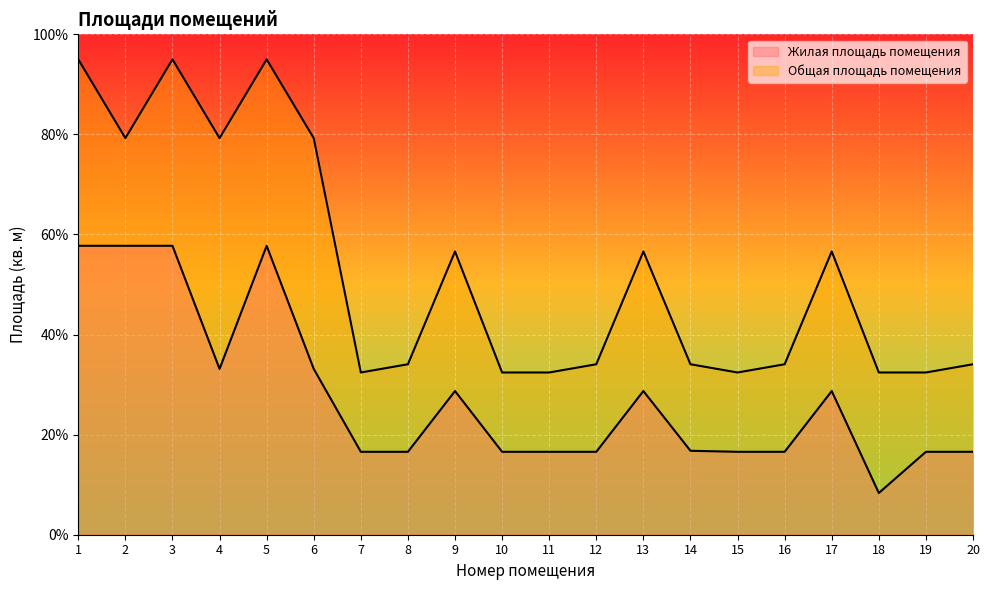

The value of Жилая площадь помещения at 14 is 16.8. True or false?

True